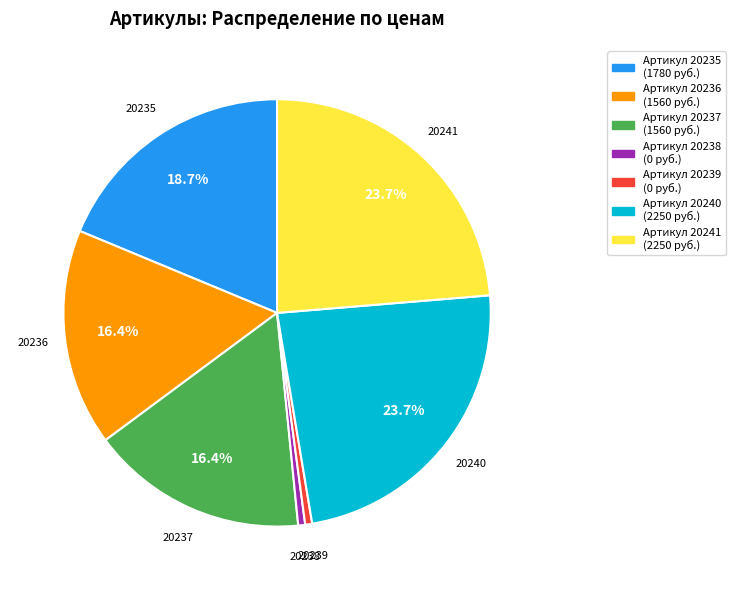

Is there a majority slice in this chart?

No